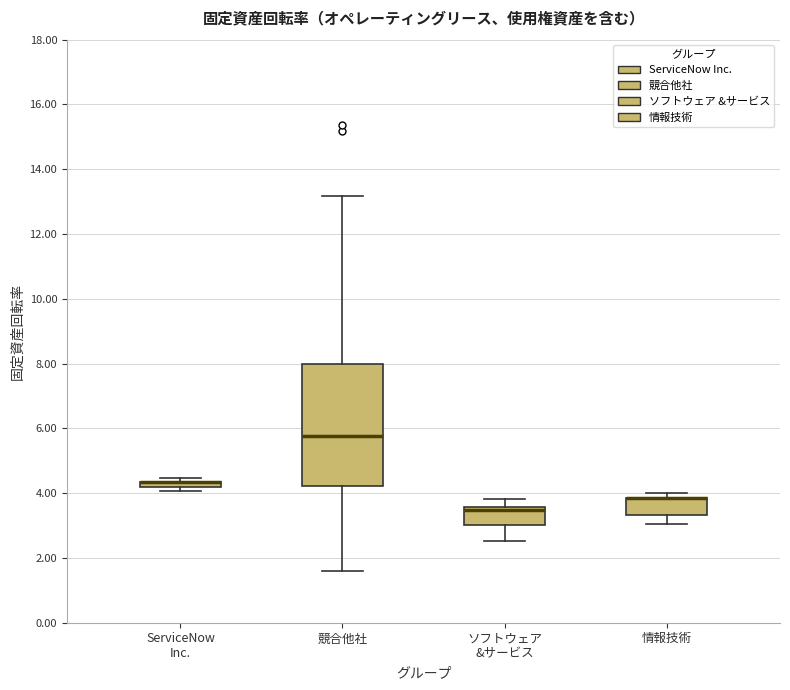

Where is the upper edge of the box for ServiceNow Inc. on the y-axis? The values are not printed on the chart, so give them approximately, as read against the axis.

4.4